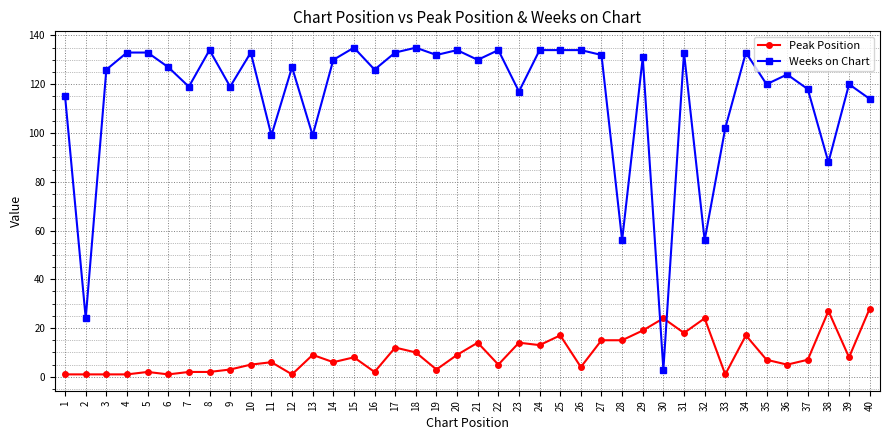

What is the total value across all series at 12?

128